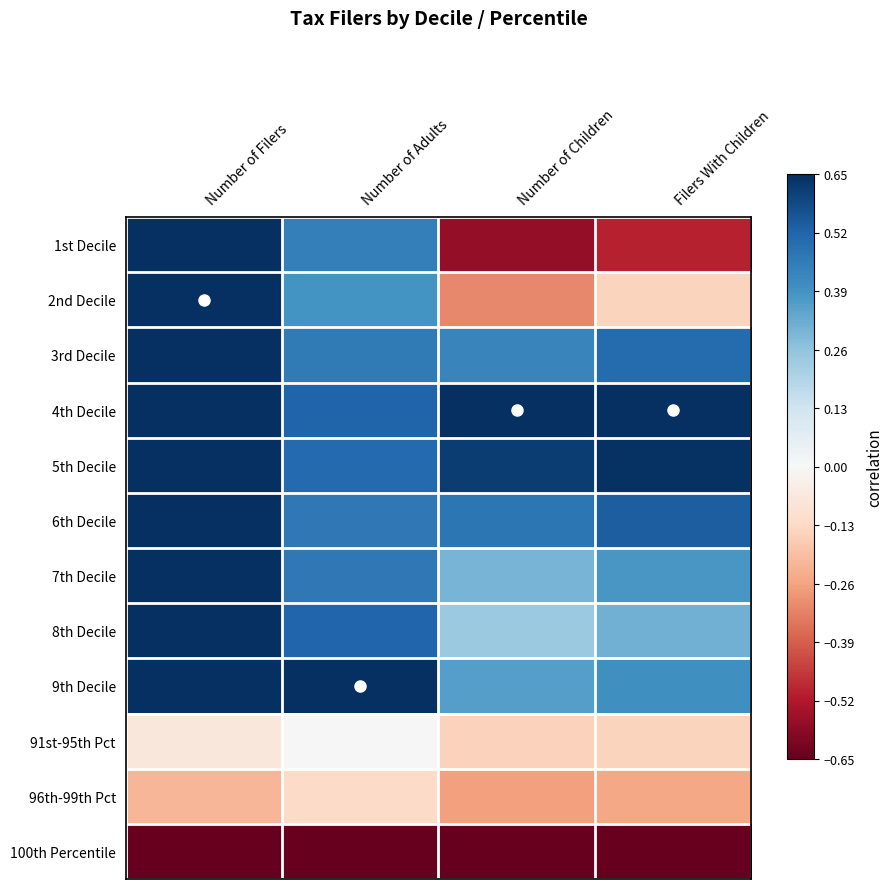

Reading right to left, list all the values displayed in this chart.

1st Decile: Filers With Children=-0.5	Number of Children=-0.6	Number of Adults=0.4	Number of Filers=0.6
2nd Decile: Filers With Children=-0.1	Number of Children=-0.3	Number of Adults=0.4	Number of Filers=0.7
3rd Decile: Filers With Children=0.5	Number of Children=0.4	Number of Adults=0.5	Number of Filers=0.6
4th Decile: Filers With Children=0.7	Number of Children=0.7	Number of Adults=0.5	Number of Filers=0.6
5th Decile: Filers With Children=0.6	Number of Children=0.6	Number of Adults=0.5	Number of Filers=0.6
6th Decile: Filers With Children=0.5	Number of Children=0.5	Number of Adults=0.5	Number of Filers=0.6
7th Decile: Filers With Children=0.4	Number of Children=0.3	Number of Adults=0.5	Number of Filers=0.6
8th Decile: Filers With Children=0.3	Number of Children=0.2	Number of Adults=0.5	Number of Filers=0.6
9th Decile: Filers With Children=0.4	Number of Children=0.4	Number of Adults=0.7	Number of Filers=0.6
91st-95th Pct: Filers With Children=-0.1	Number of Children=-0.2	Number of Adults=0.0	Number of Filers=-0.1
96th-99th Pct: Filers With Children=-0.2	Number of Children=-0.3	Number of Adults=-0.1	Number of Filers=-0.2
100th Percentile: Filers With Children=-0.7	Number of Children=-0.7	Number of Adults=-0.7	Number of Filers=-0.7